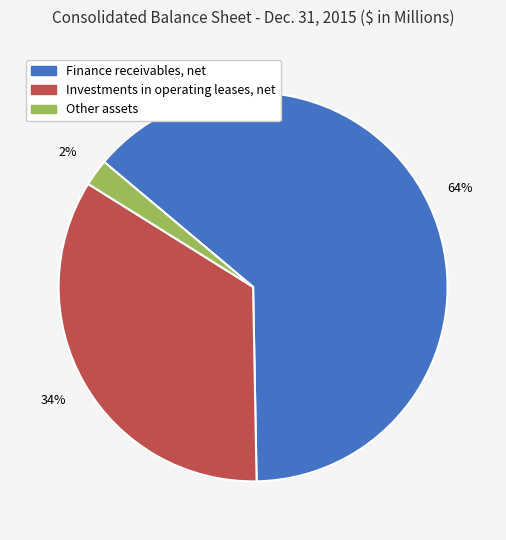

How many slices are in this pie chart?

3